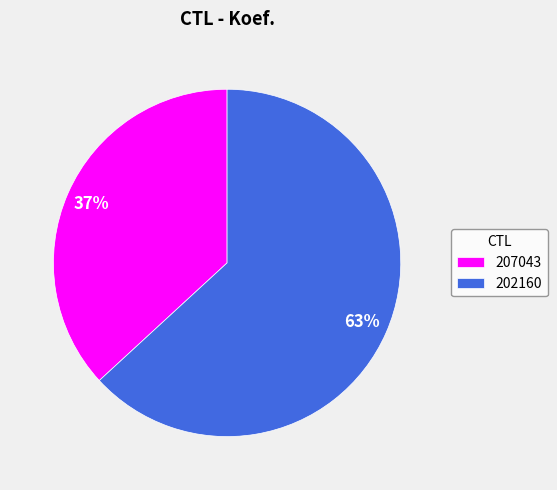

How many slices are in this pie chart?

2